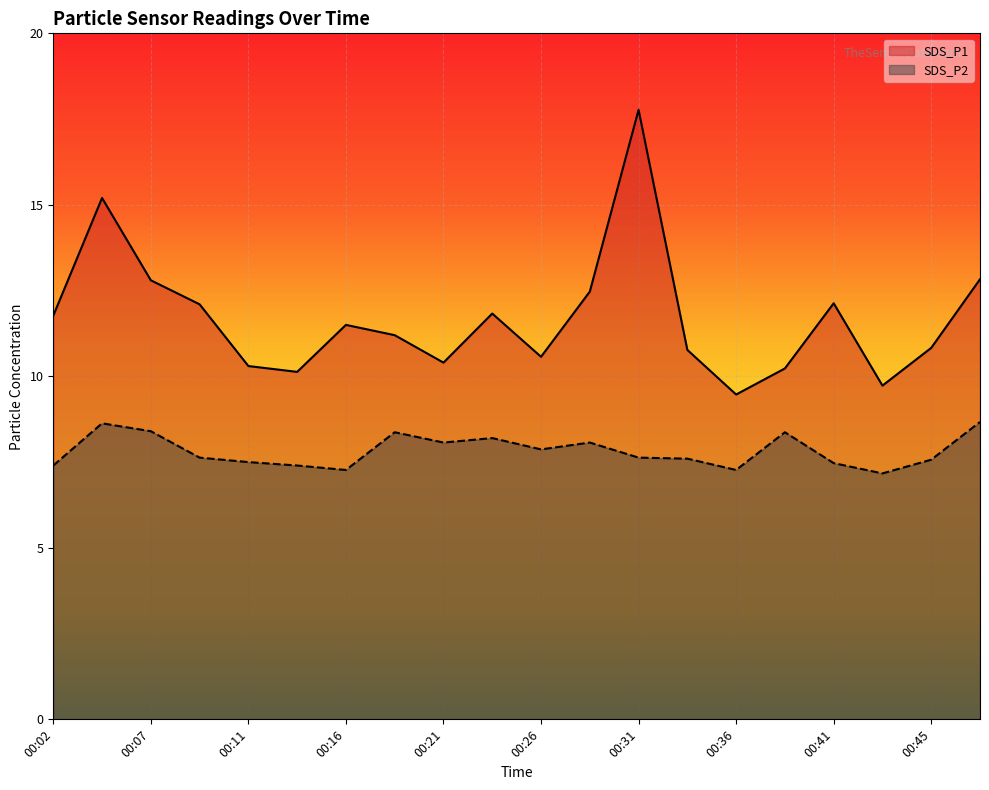

What is the sum of all SDS_P1 values?

234.0